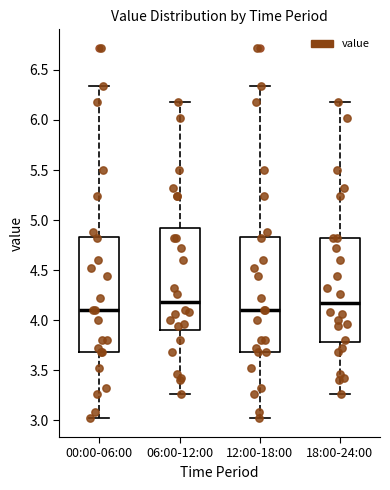

Reading left to right, transcribe this box plot: for each box, give where its median line is, the range the box spans, and where its two whiskers end, as read against the y-axis. The values are not printed on the chart, so give them approximately, as read against the axis.

00:00-06:00: median 4.10, box 3.70 to 4.85, whiskers 3.00 to 6.35
06:00-12:00: median 4.20, box 3.90 to 4.95, whiskers 3.25 to 6.20
12:00-18:00: median 4.10, box 3.70 to 4.85, whiskers 3.00 to 6.35
18:00-24:00: median 4.15, box 3.80 to 4.80, whiskers 3.25 to 6.20